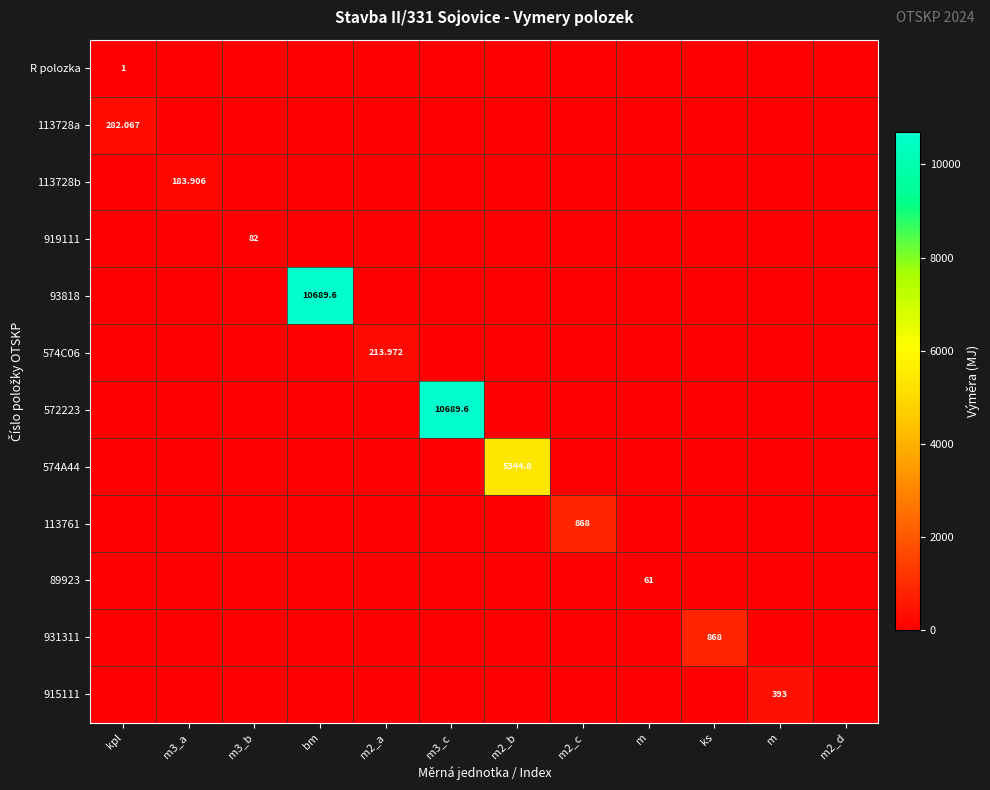

At which category does the chart reach its peak across all series?

bm